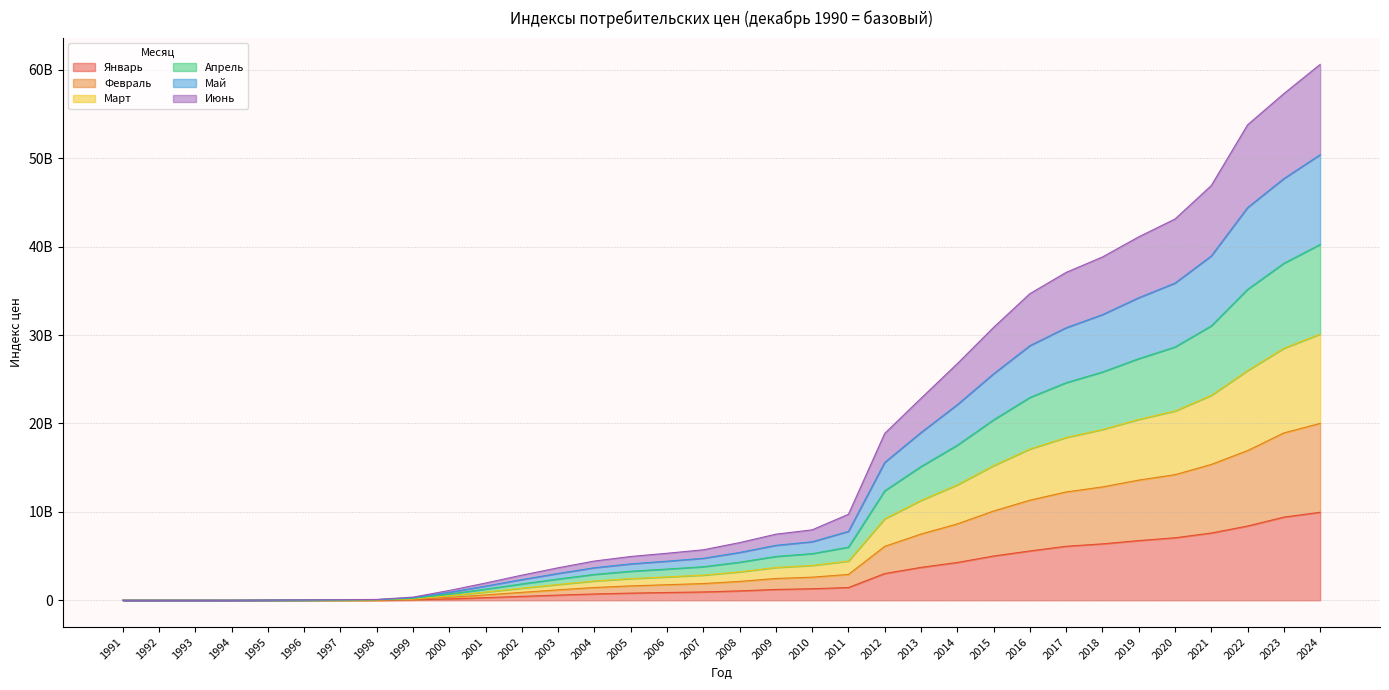

Which series has the widest spread of values?

Апрель